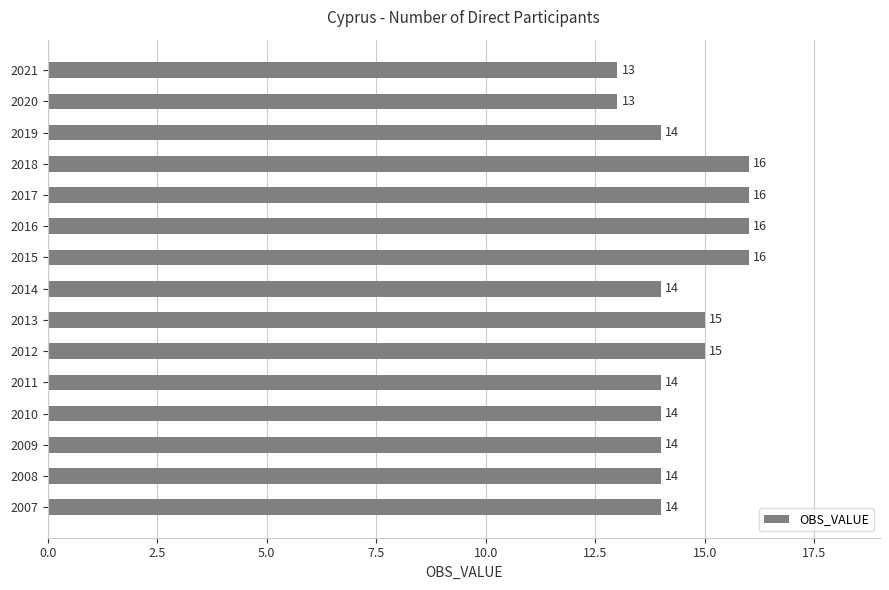

What is the average value?

15